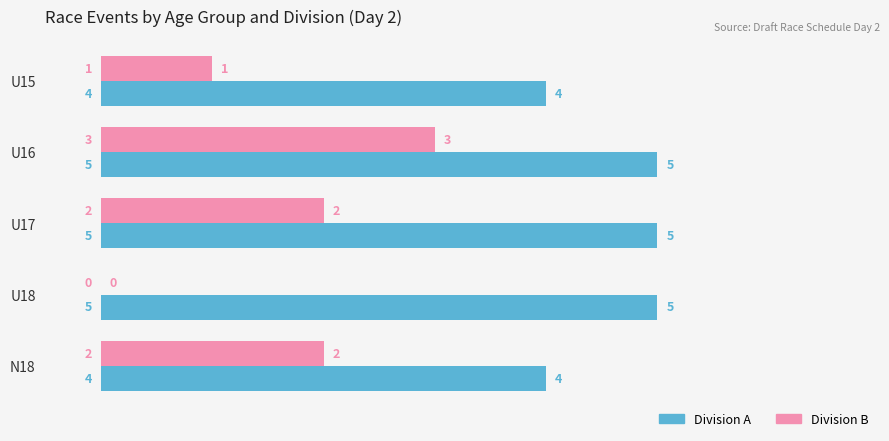

At which category is the sum across all series the highest?

U16